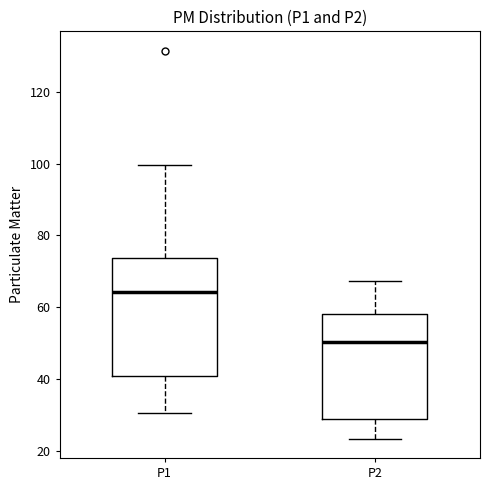

Reading left to right, transcribe this box plot: for each box, give where its median line is, the range the box spans, and where its two whiskers end, as read against the y-axis. The values are not printed on the chart, so give them approximately, as read against the axis.

P1: median 64, box 40 to 74, whiskers 30 to 100
P2: median 50, box 30 to 58, whiskers 24 to 68